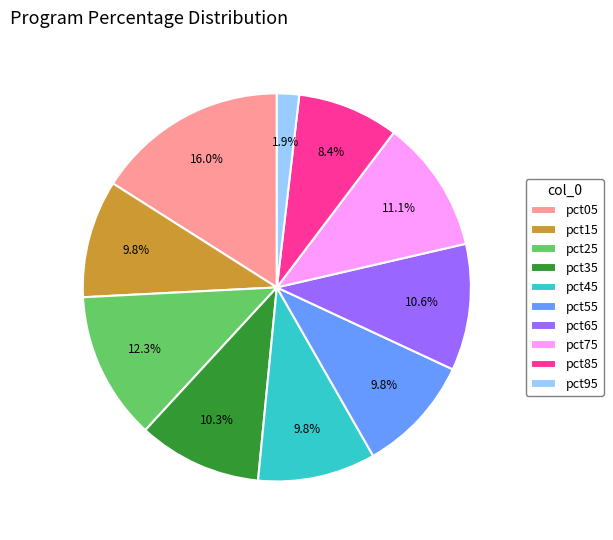

What percentage is the pct15 slice, to the nearest percent?

10%